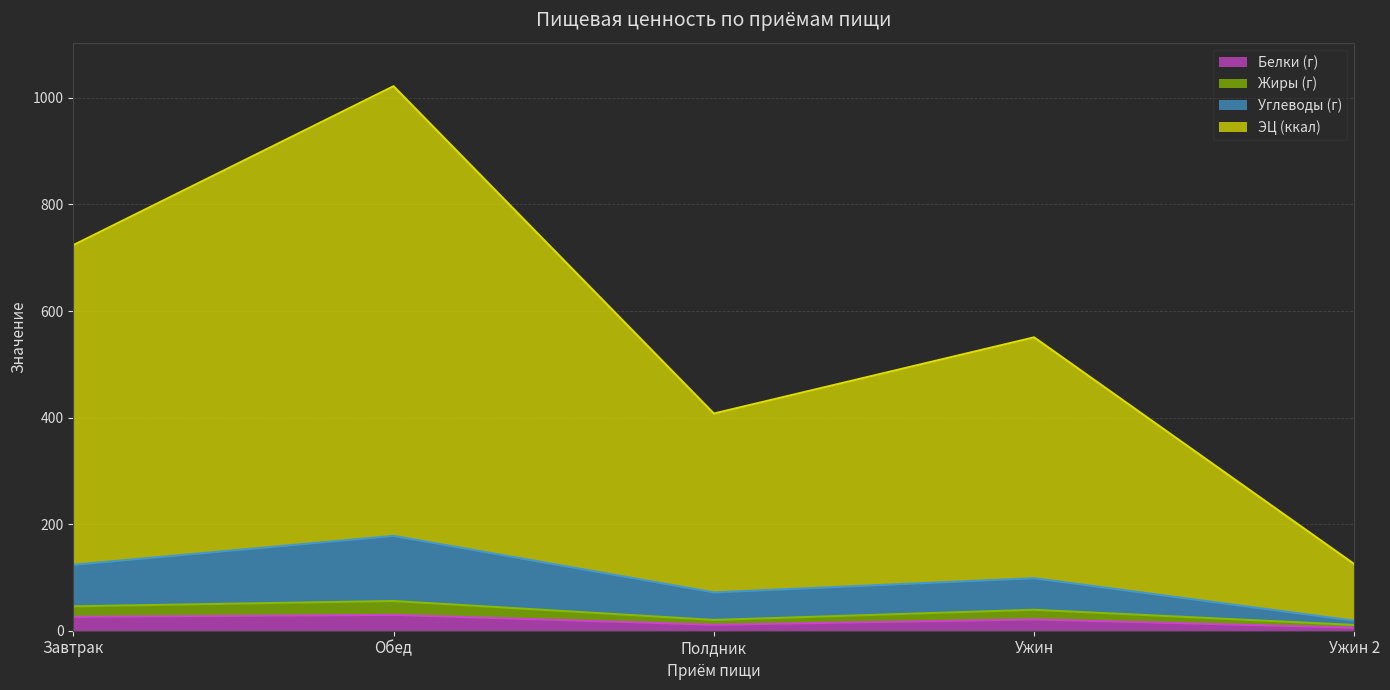

Where is Жиры (г) nearest to the value 33?

Ужин